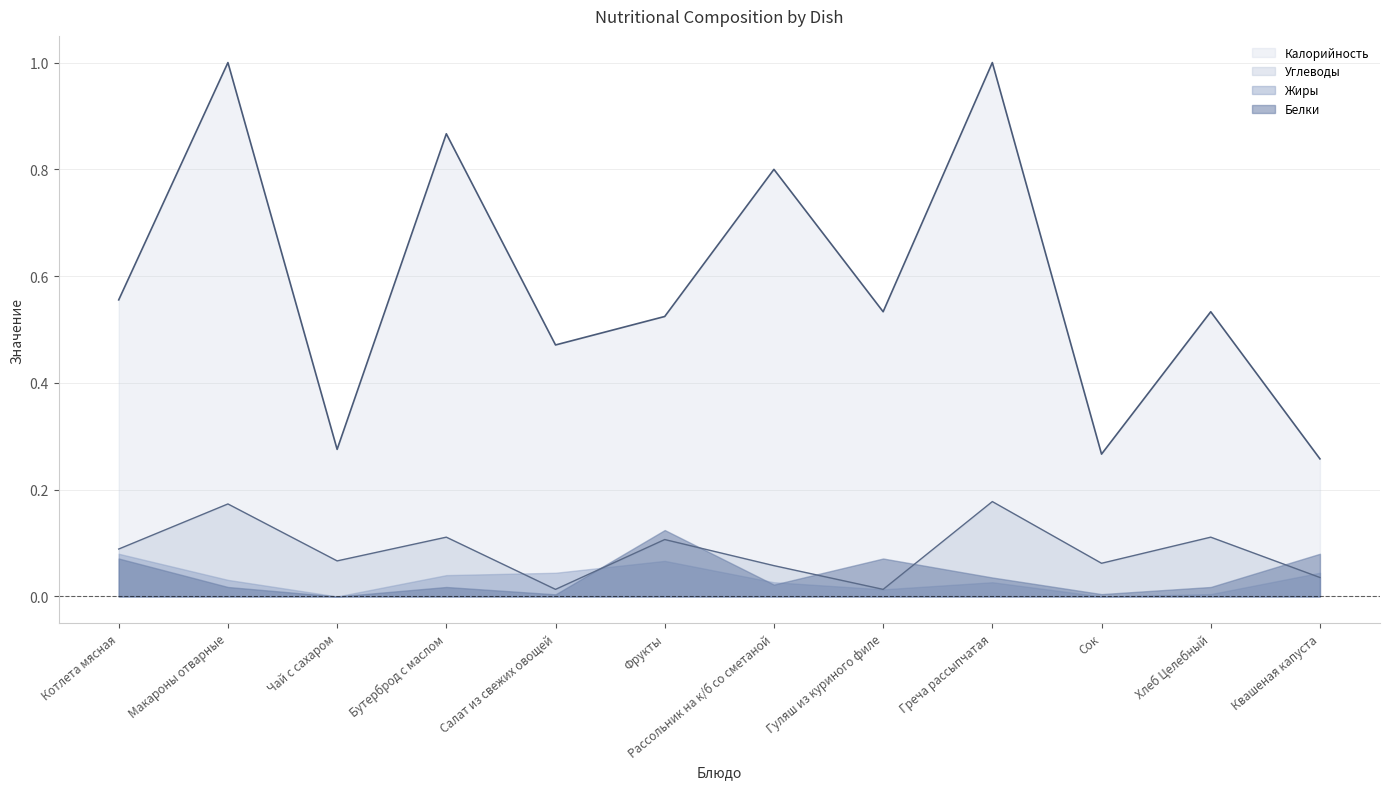

What is the label of the 7th point from the right?

Фрукты